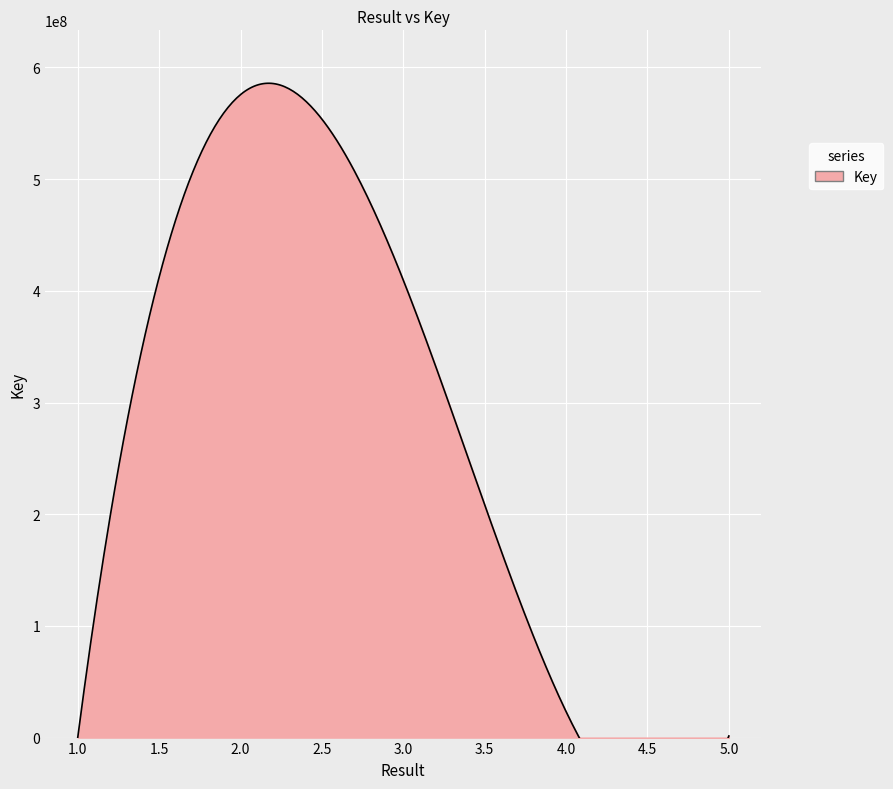

How many series are shown in this chart?

1